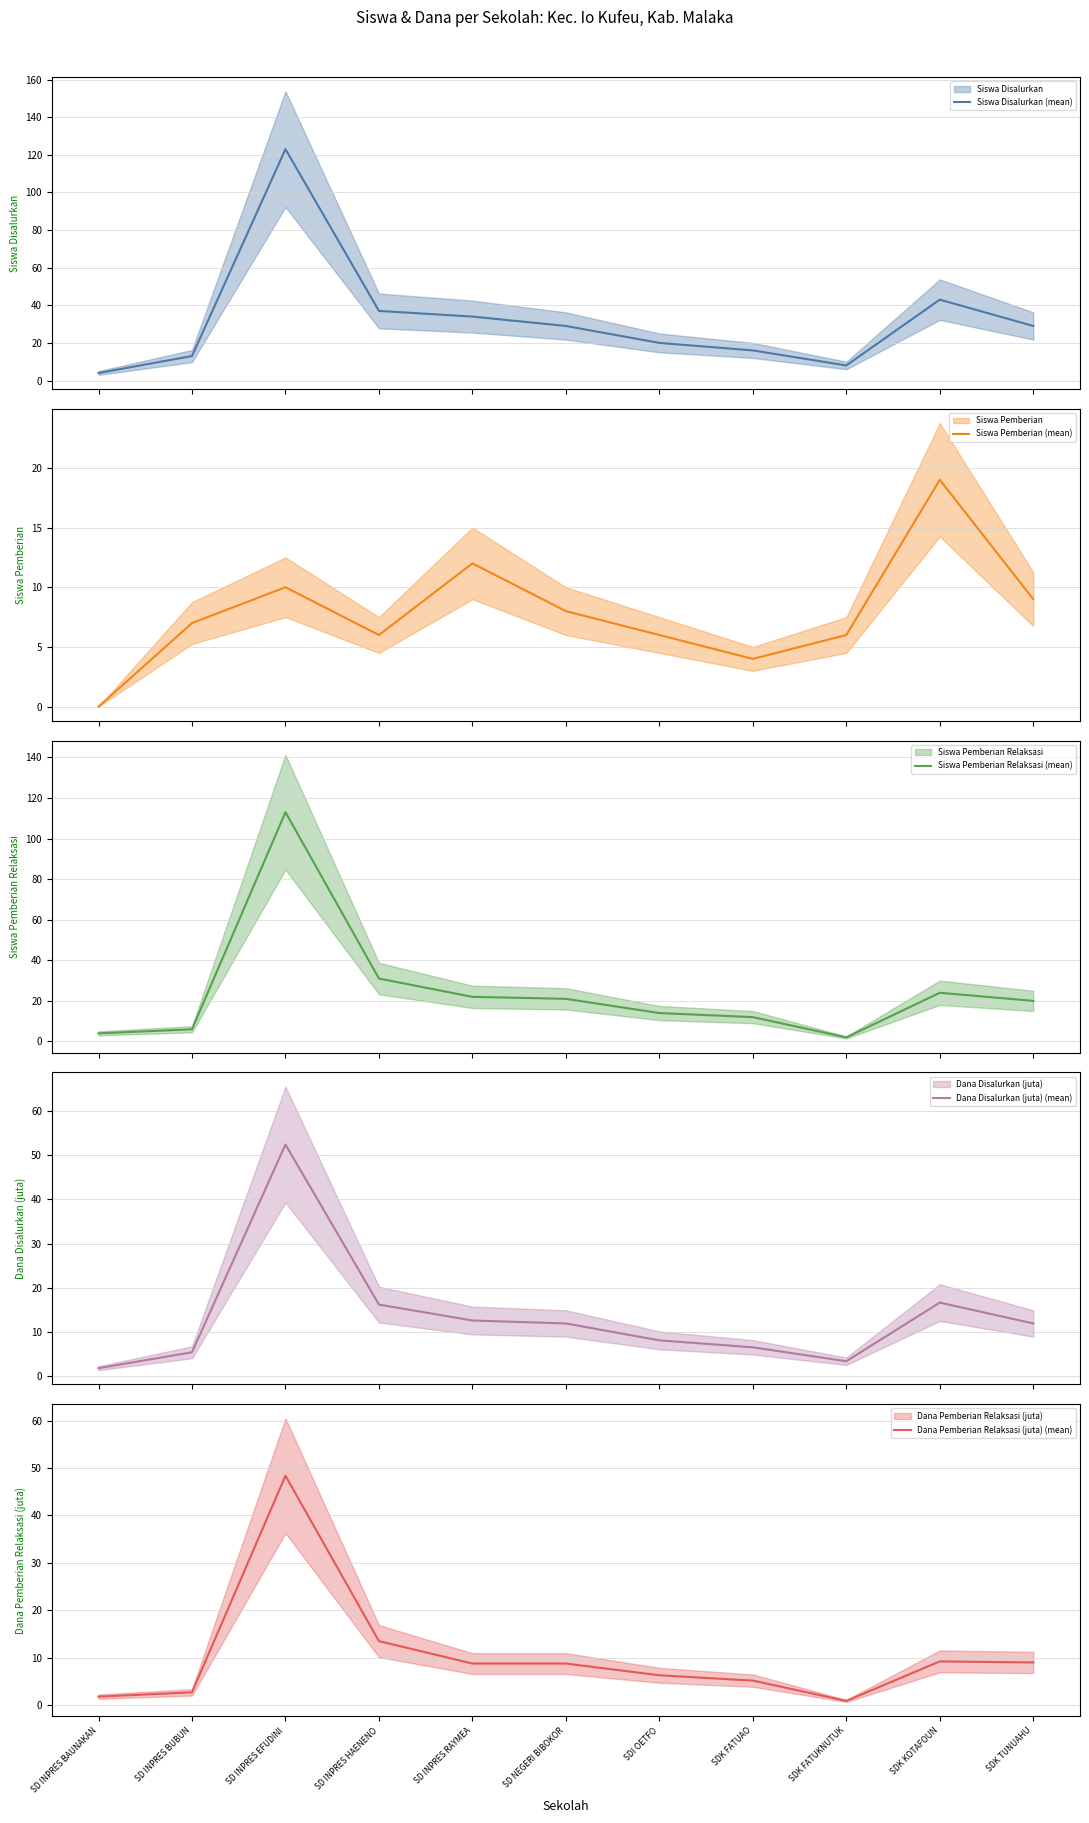

The value of Siswa Pemberian Relaksasi (mean) at SD INPRES BUBUN is 6.0. True or false?

True